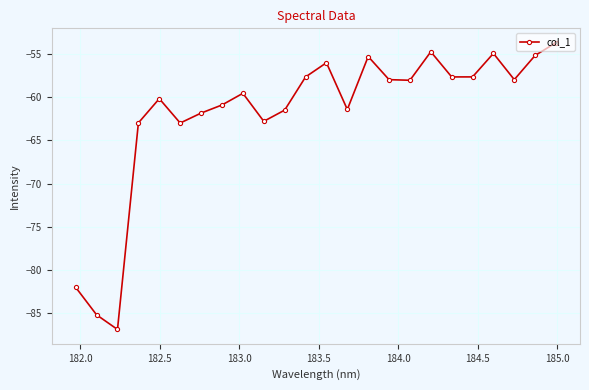

Does the chart display data point markers on the line(s)?

Yes